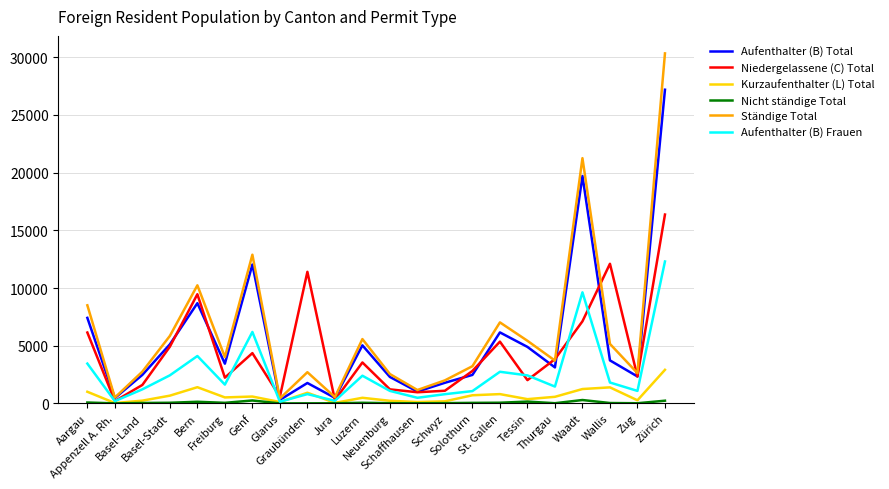

Which series has the widest spread of values?

Ständige Total